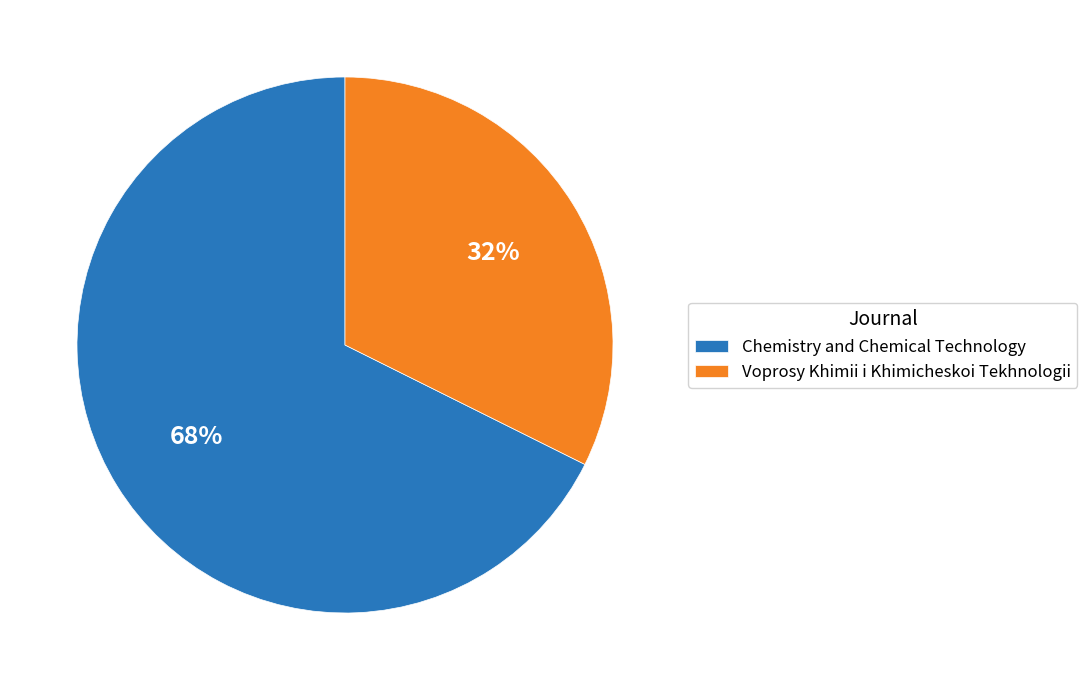

What is the smallest slice in the pie chart?

Voprosy Khimii i Khimicheskoi Tekhnologii